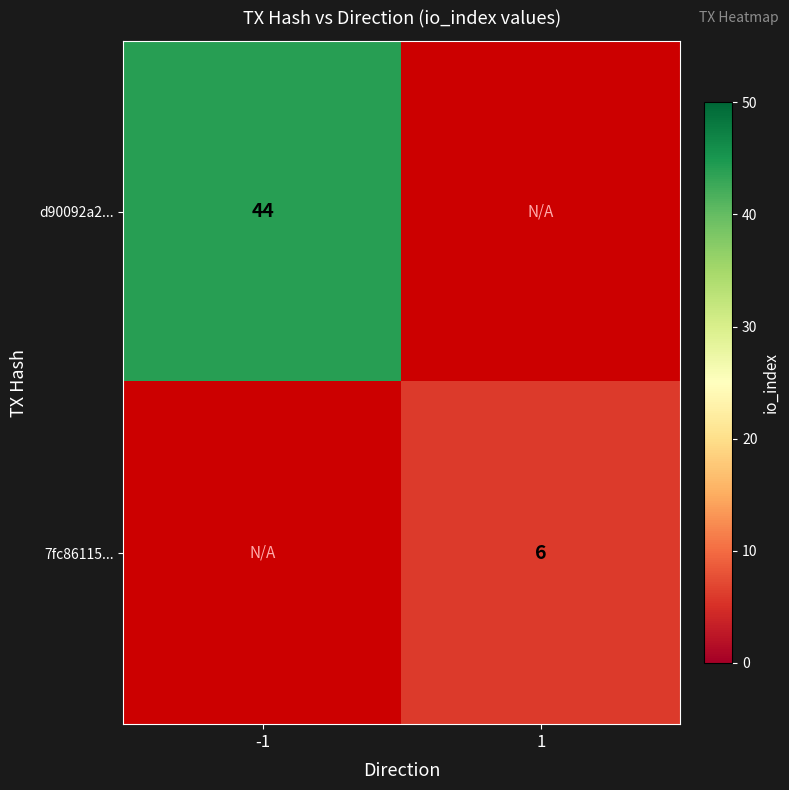

Is it true that d90092a2... equals 62 at -1?

False